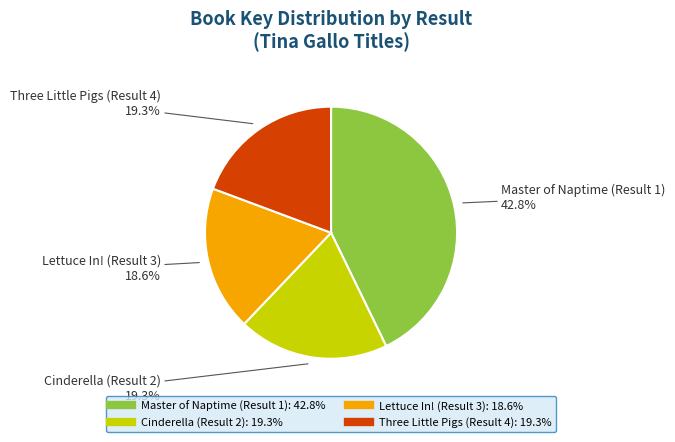

True or false: Lettuce In! (Result 3) accounts for 13% of the total.

False